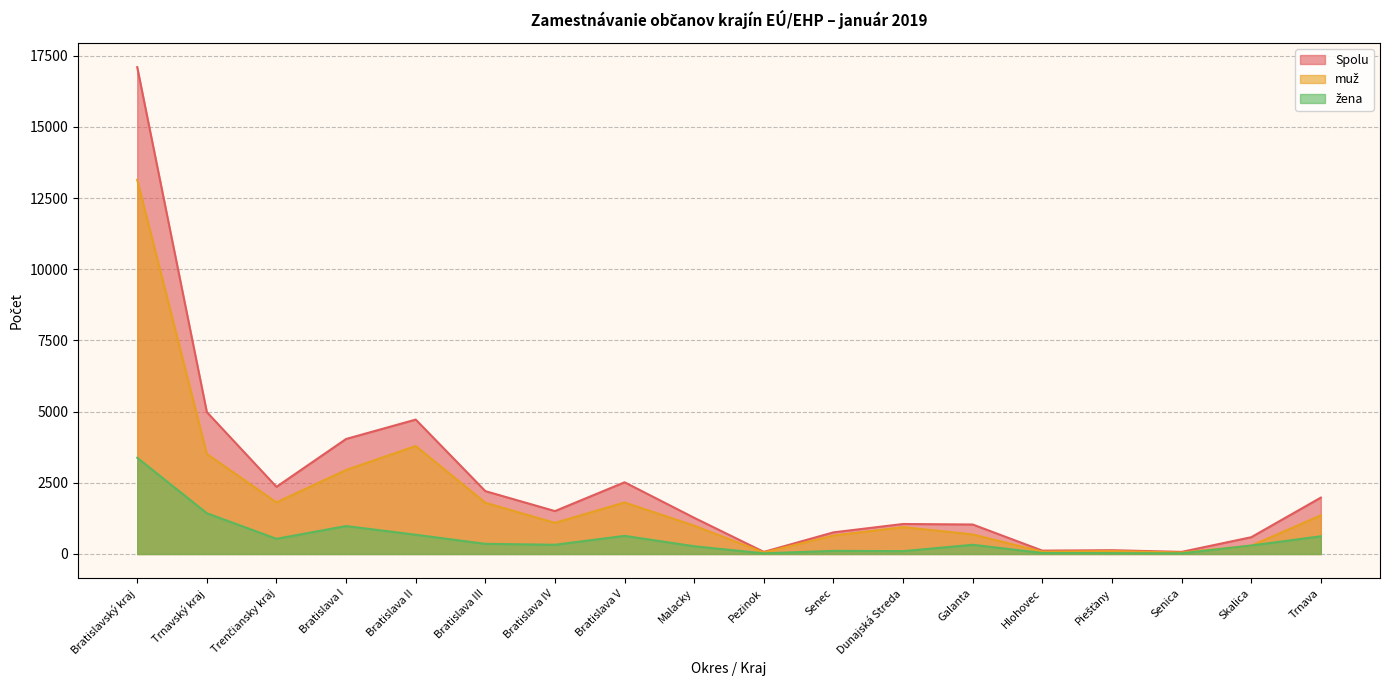

Where is muž nearest to the value 6596?

Bratislava II